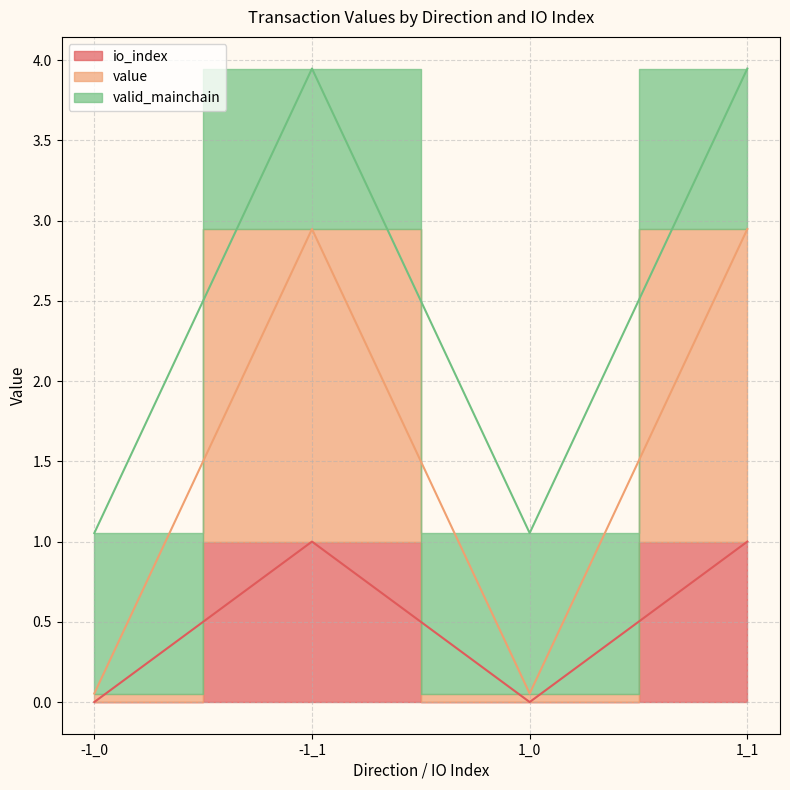

At which category is the sum across all series the highest?

-1_1